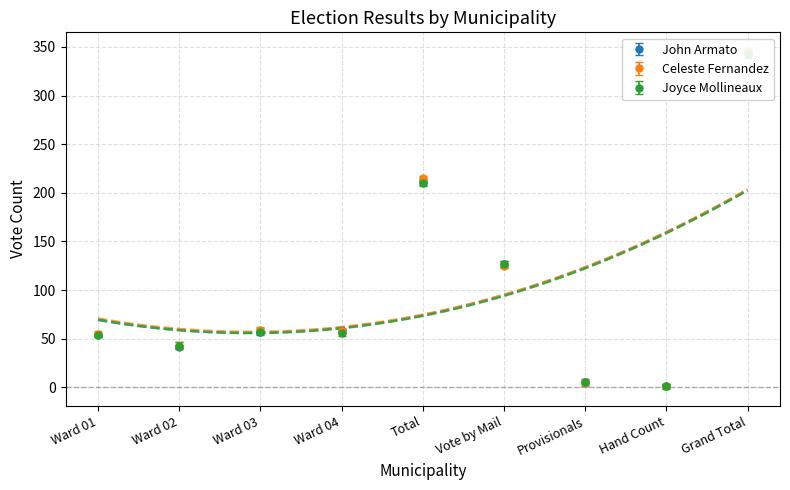

What is the sum of all Joyce Mollineaux values?

896